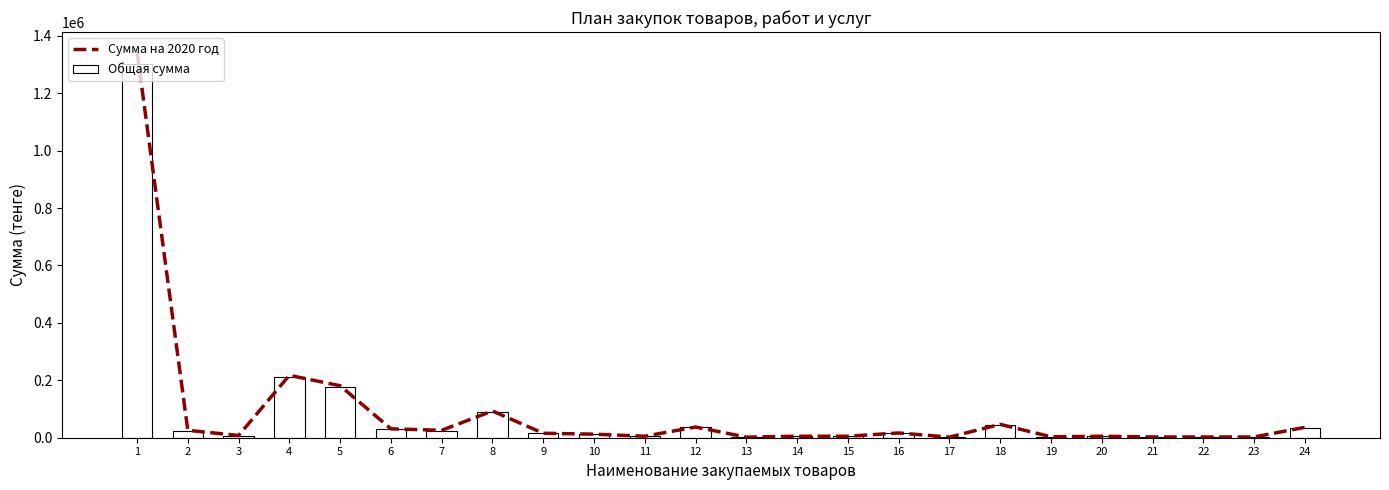

At which label is Сумма на 2020 год closest to 673785?

4